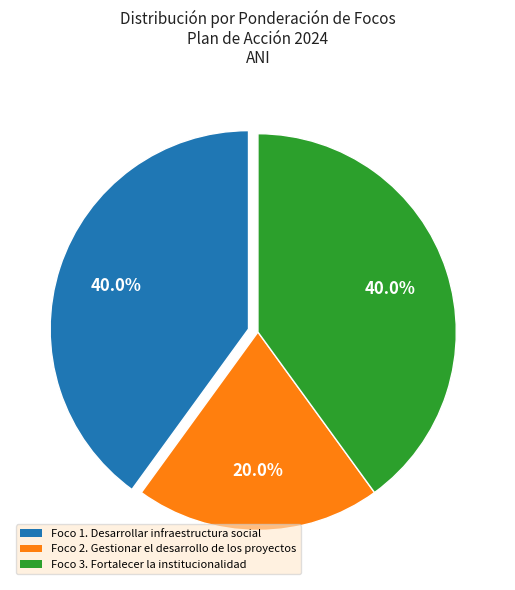

What is the total percentage of Foco 1. Desarrollar infraestructura social and Foco 3. Fortalecer la institucionalidad?

80.0%